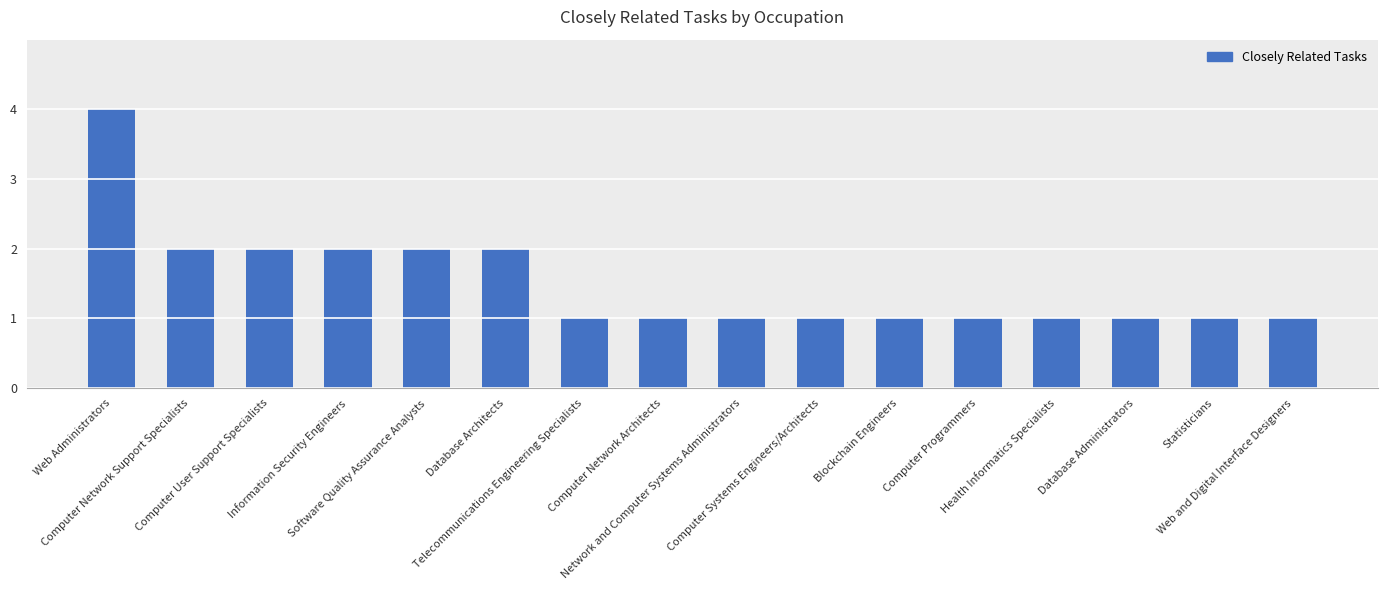

What is the greatest value displayed?

4